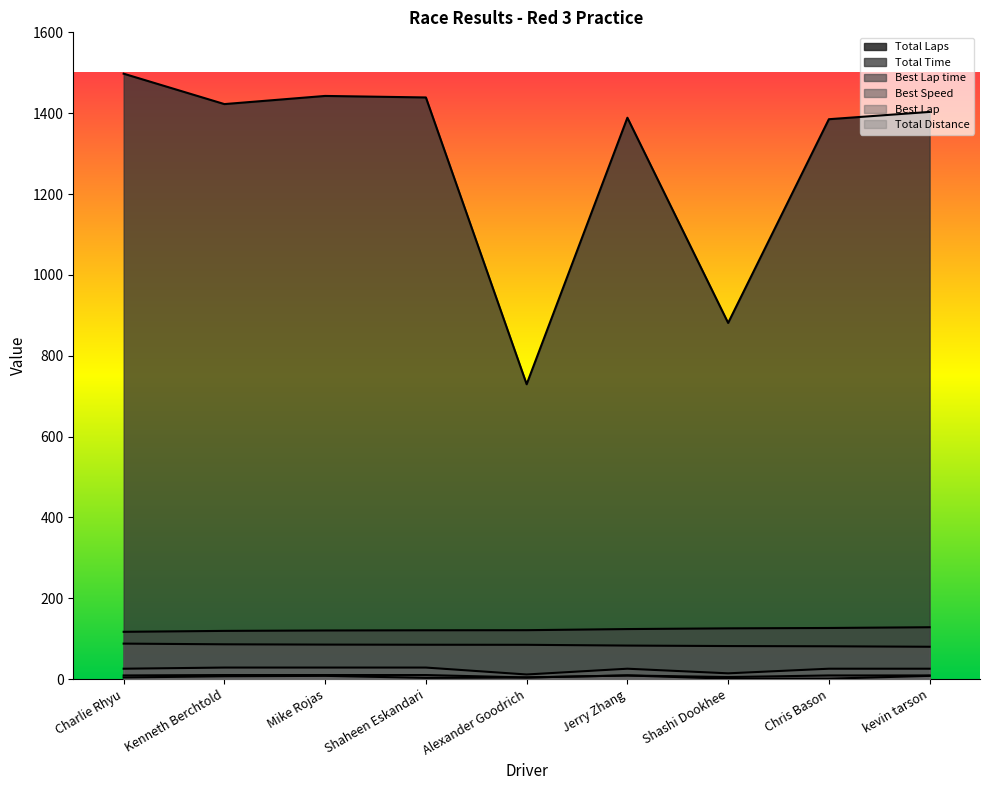

Which series has the widest spread of values?

Total Time